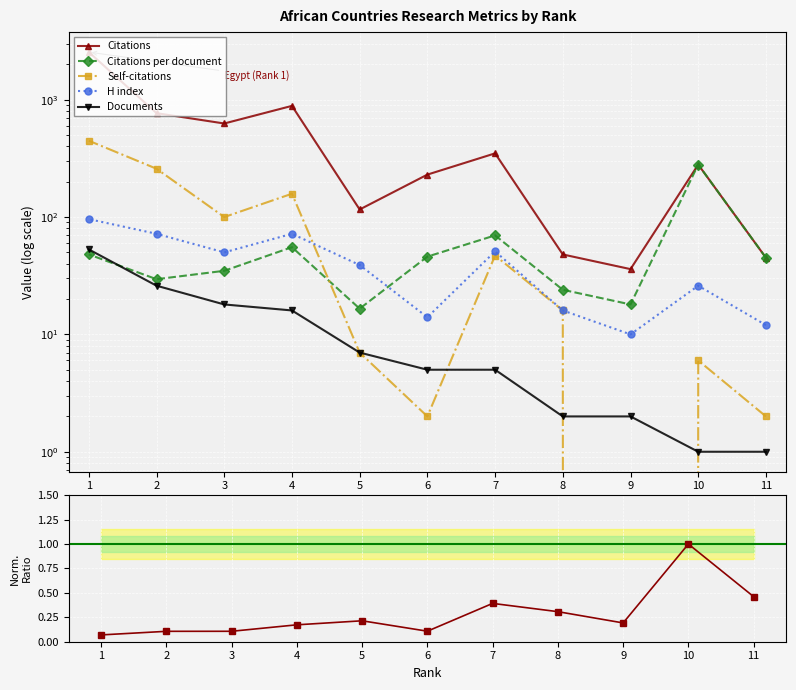

What is the average value of the Documents series?

12.4